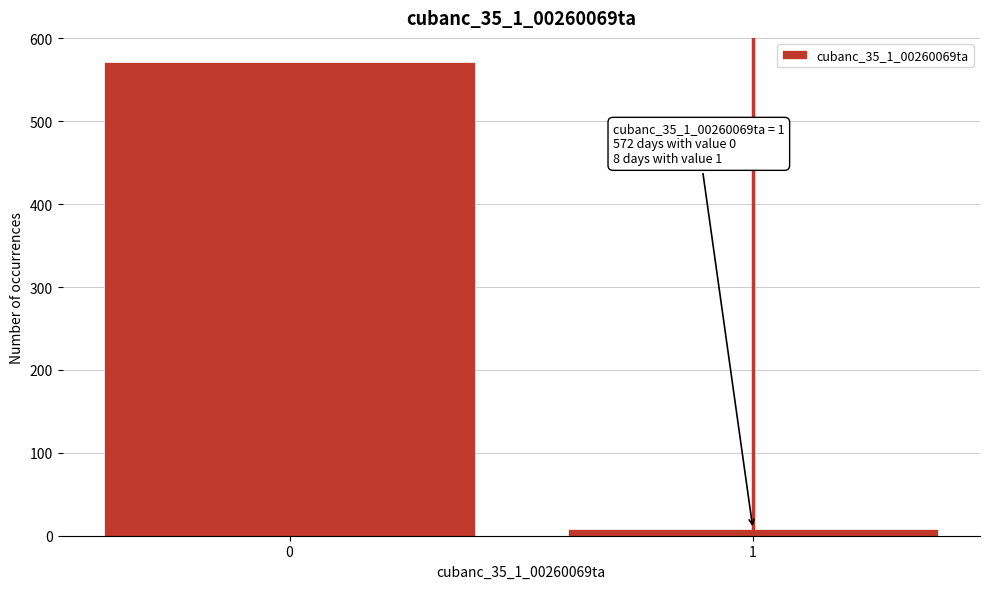

Reading left to right, transcribe all the data shown in this chart.

572	8